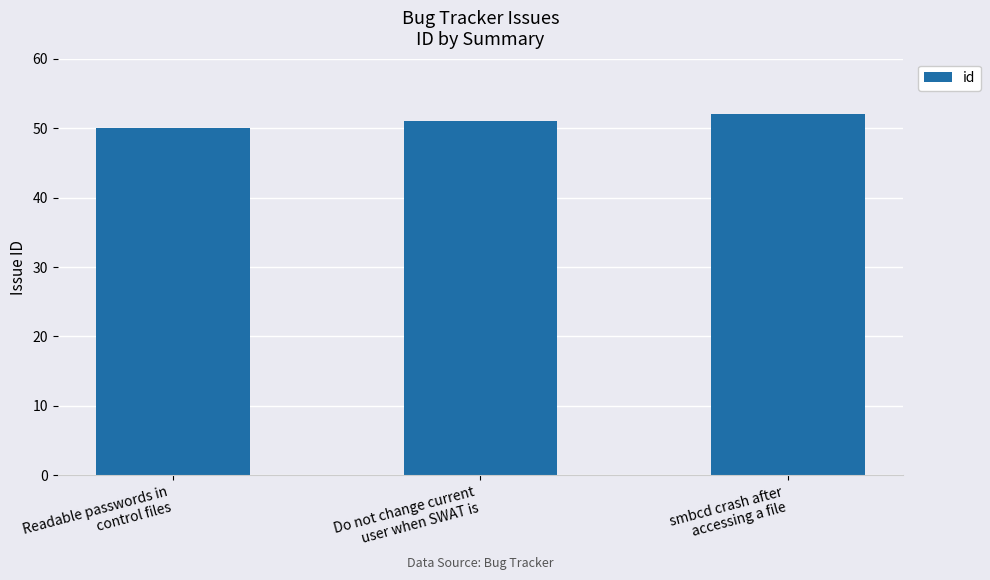

True or false: the data shows 73 at Readable passwords in
control files.

False